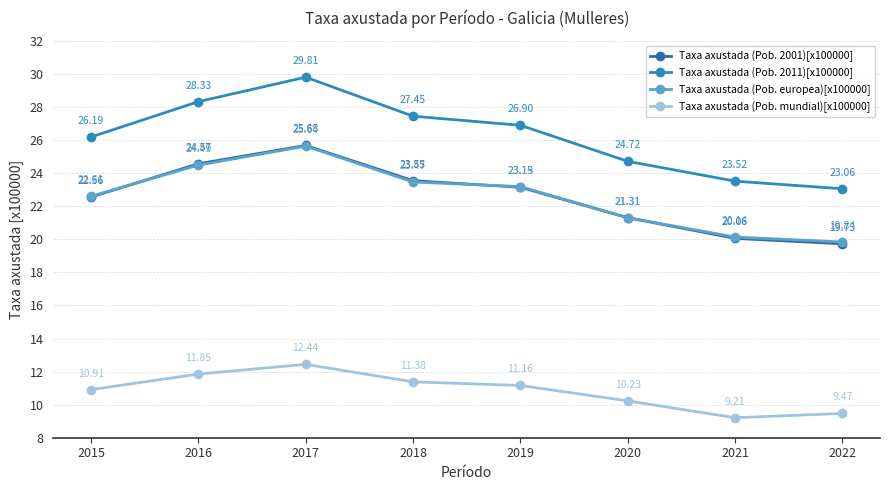

What are all the series names shown in the legend?

Taxa axustada (Pob. 2001)[x100000], Taxa axustada (Pob. 2011)[x100000], Taxa axustada (Pob. europea)[x100000], Taxa axustada (Pob. mundial)[x100000]